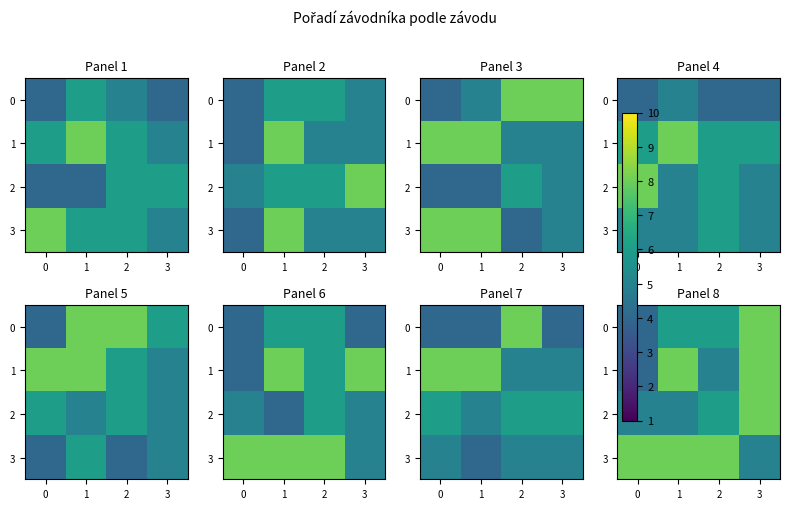

What is the sum of the row_3 values at 1 and 2?

16